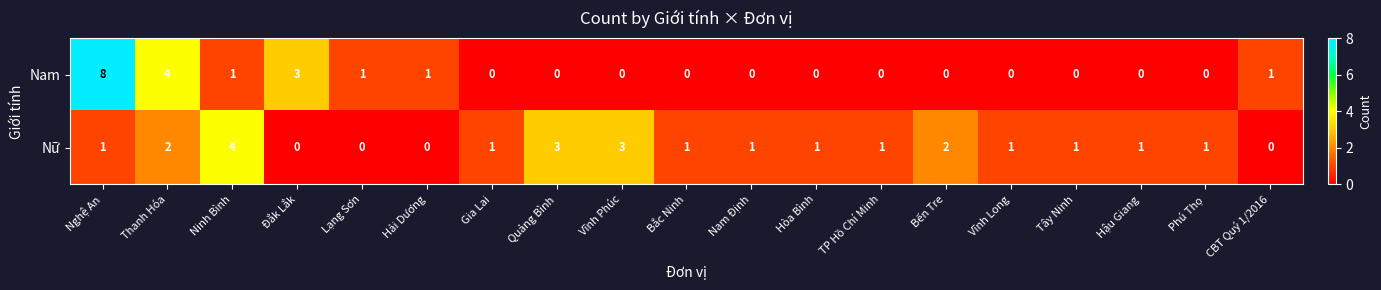

What is the difference between the maximum and minimum values in the Nữ series?

4